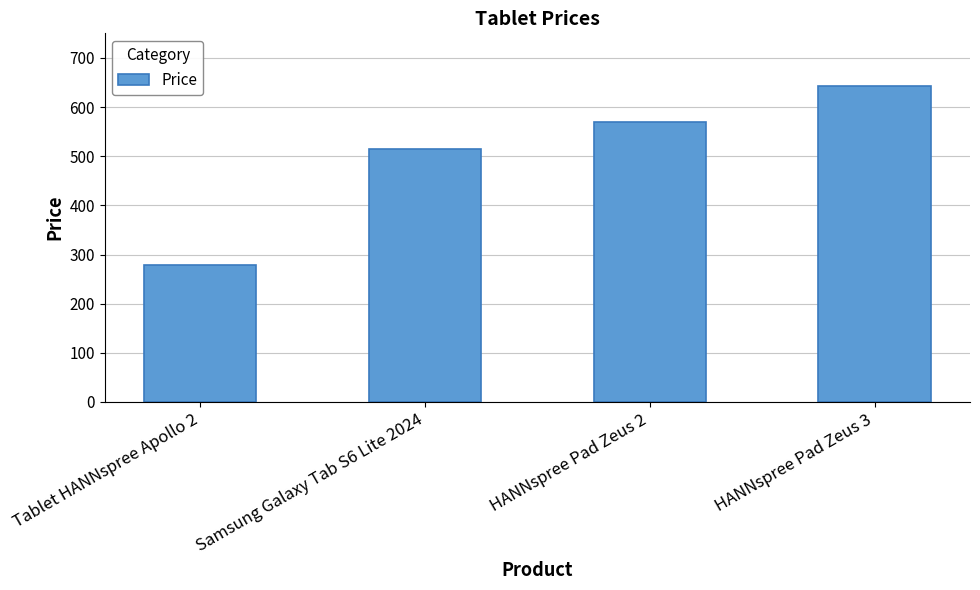

What is the greatest value displayed?

642.5